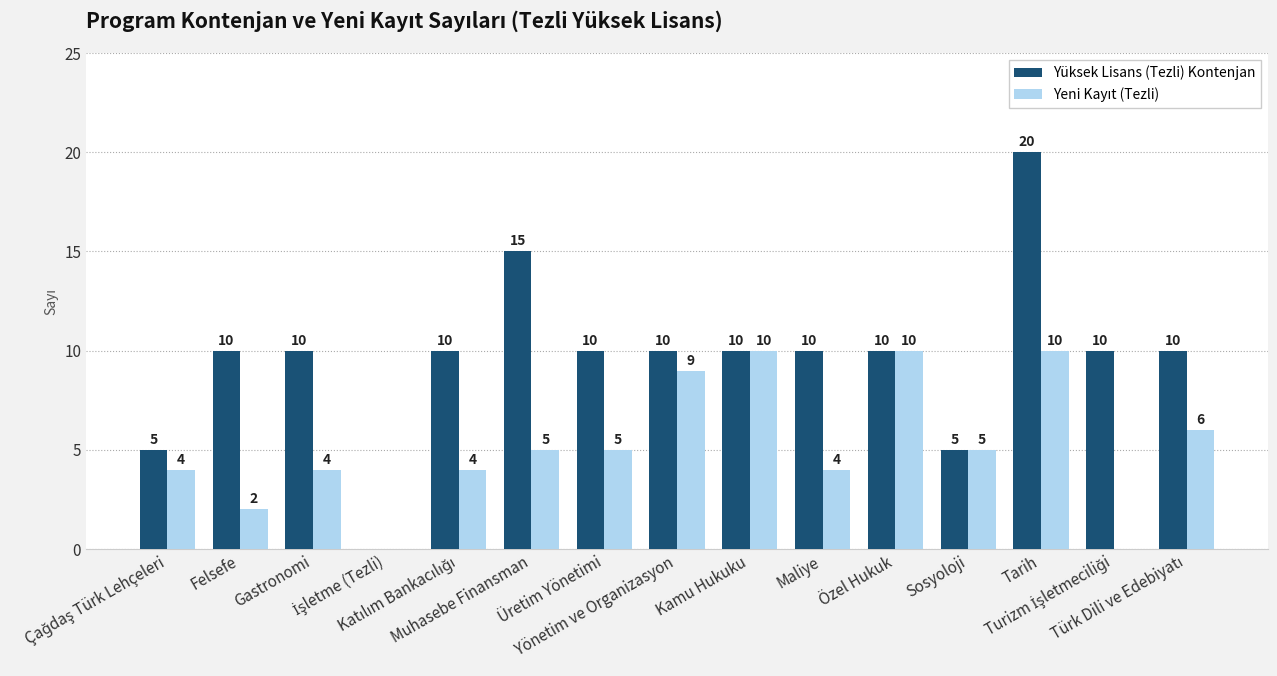

What is the sum of all Yüksek Lisans (Tezli) Kontenjan values?

145